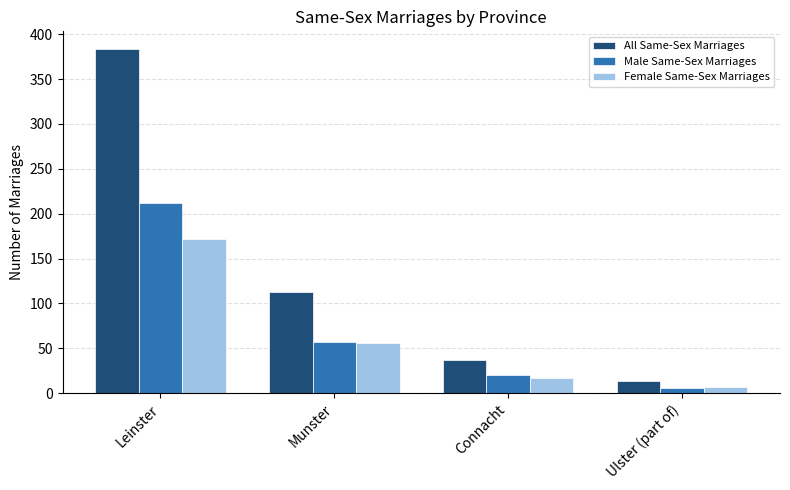

Which series has the widest spread of values?

All Same-Sex Marriages